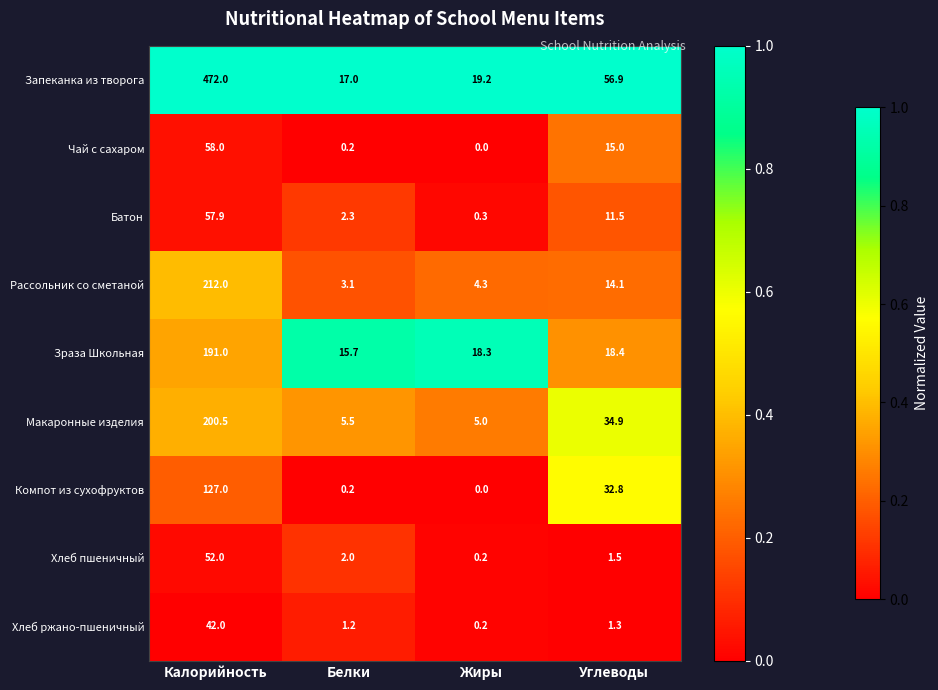

The Хлеб ржано-пшеничный series shows 0.5 at Белки. True or false?

False